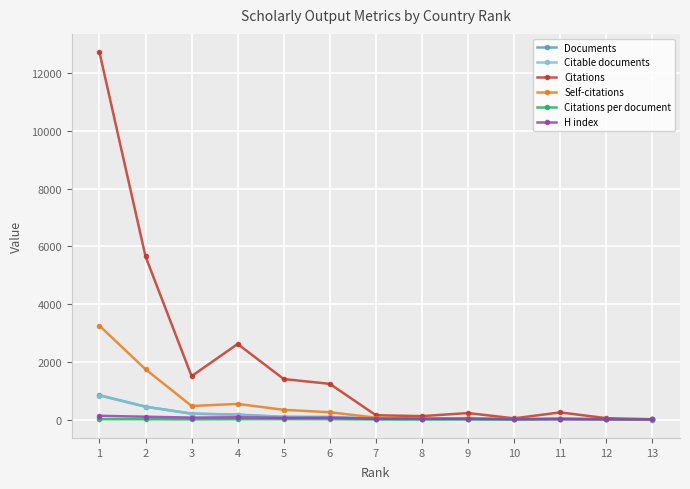

At which label does Documents reach its peak?

1